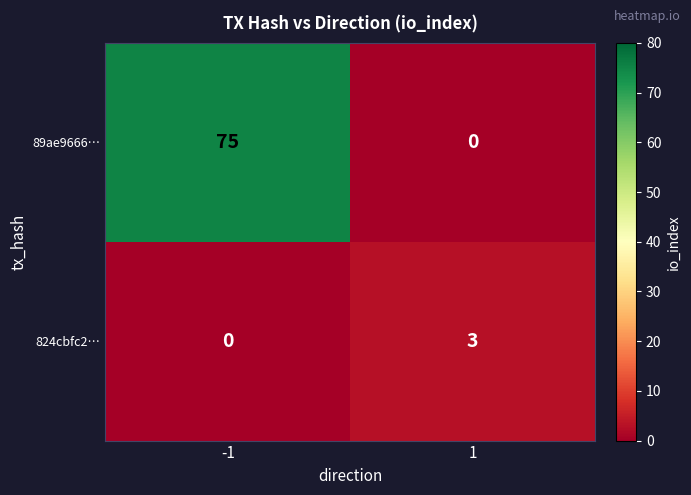

What is the spread (max minus min) of values at -1?

75